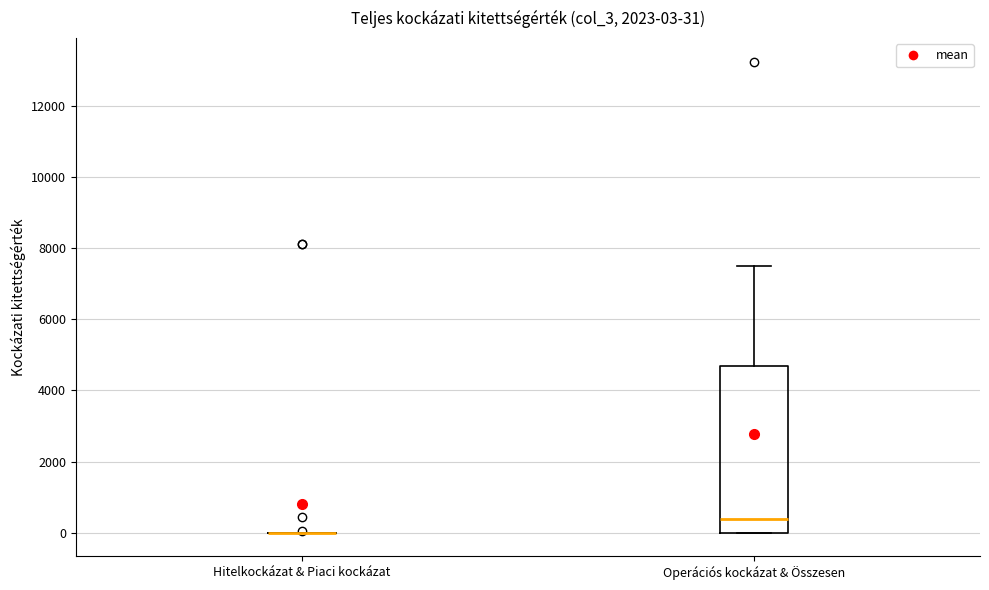

Comparing the boxes themselves (not the whiskers), which one is the tallest?

Operációs kockázat & Összesen